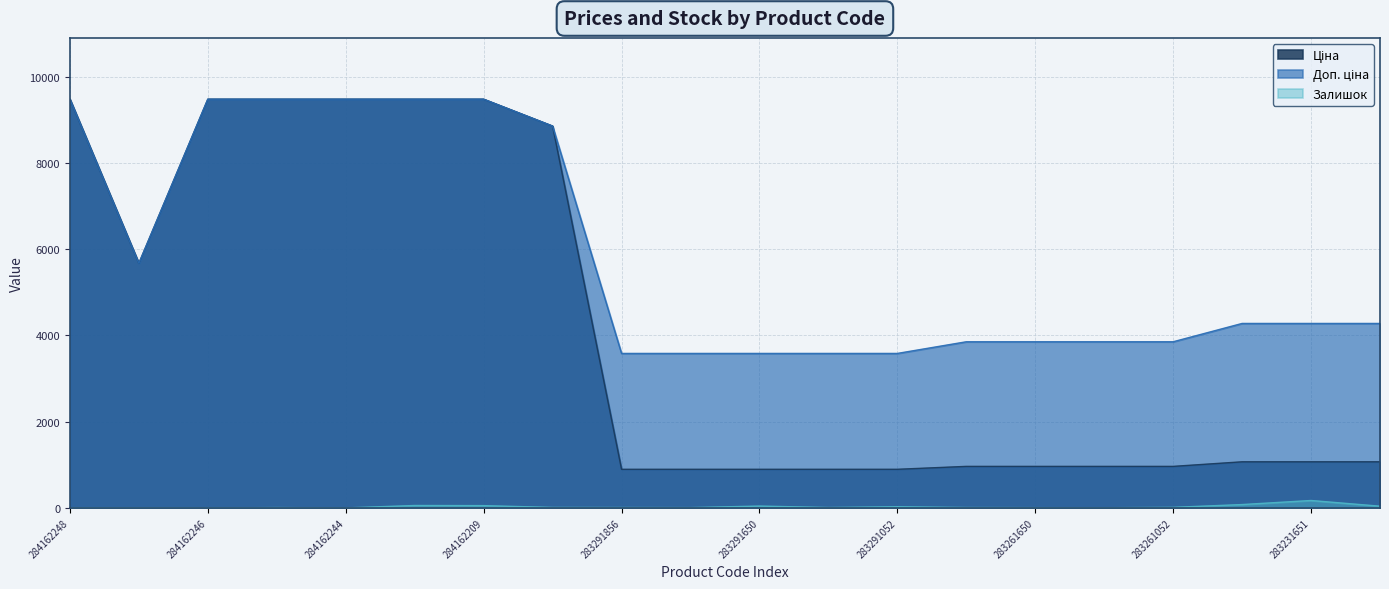

Does the chart display data point markers on the line(s)?

No